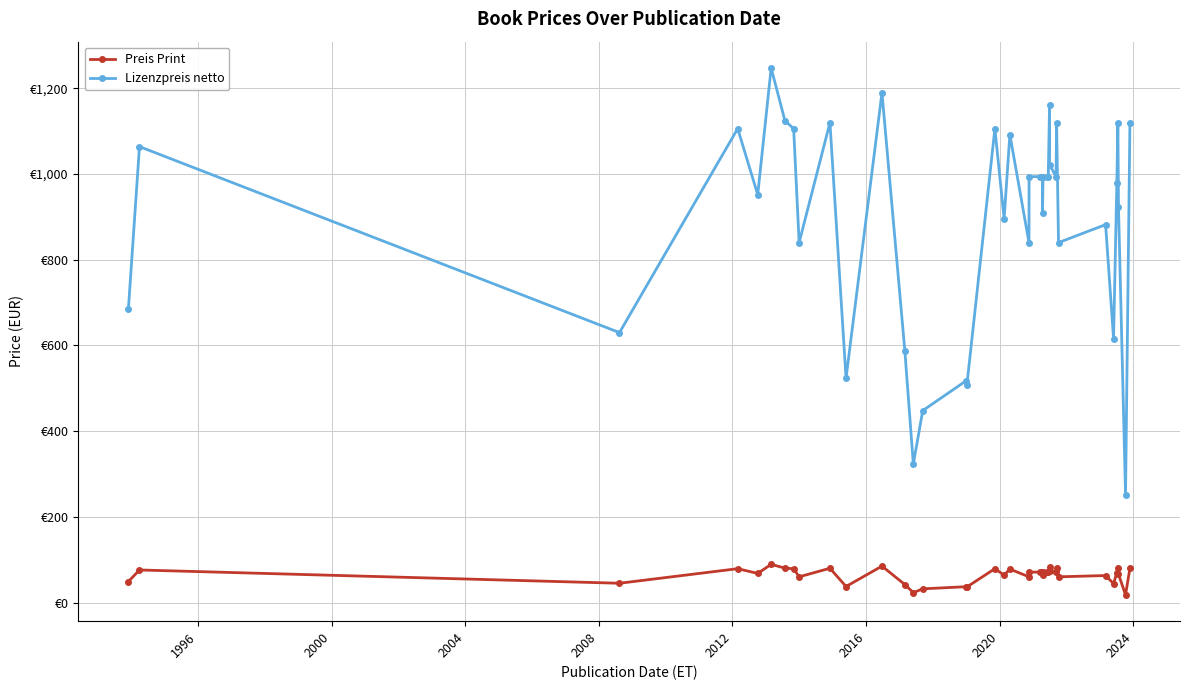

True or false: Preis Print and Lizenzpreis netto intersect in this chart.

False